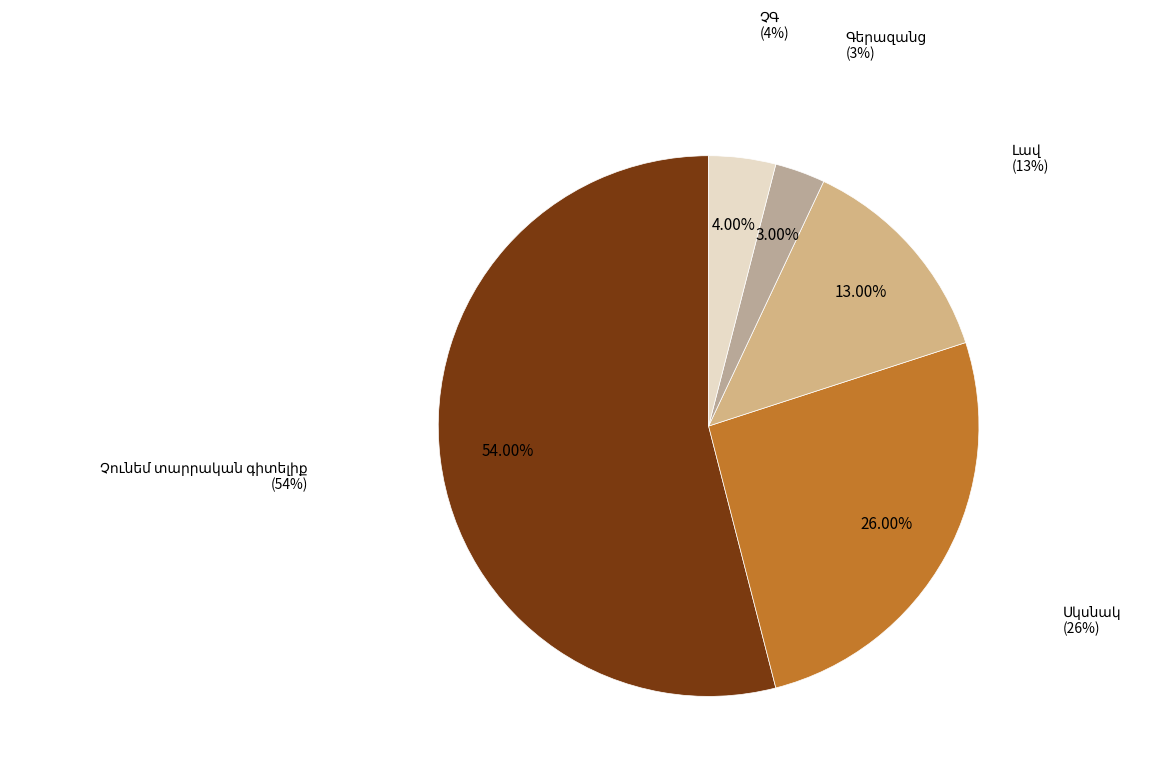

What percentage is NOT represented by ՉԳ?

96.0%